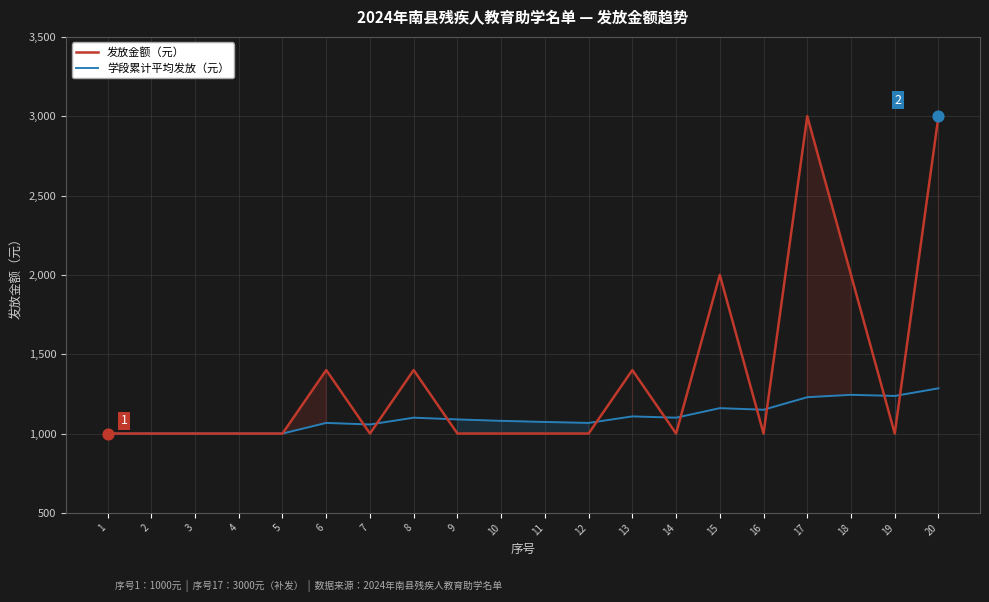

Which series reaches the maximum Y coordinate?

发放金额（元）